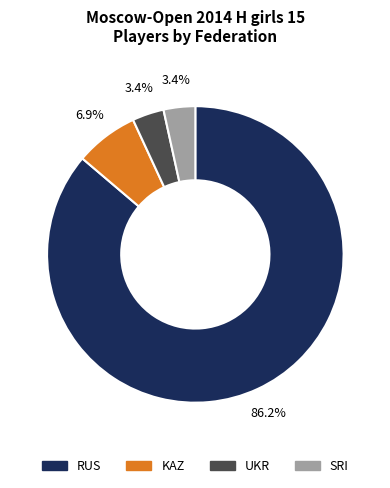

Count the number of slices in the pie.

4